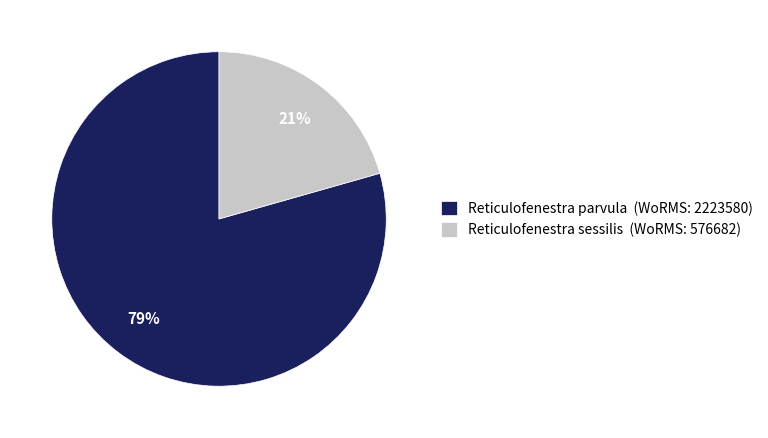

To the nearest percent, what is the average slice percentage?

50%